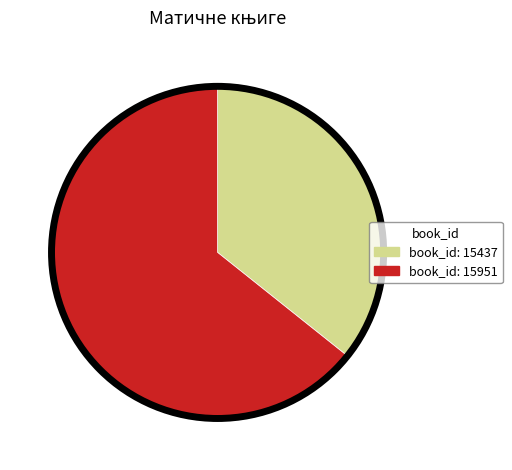

Is there any slice that represents more than half of the pie?

Yes